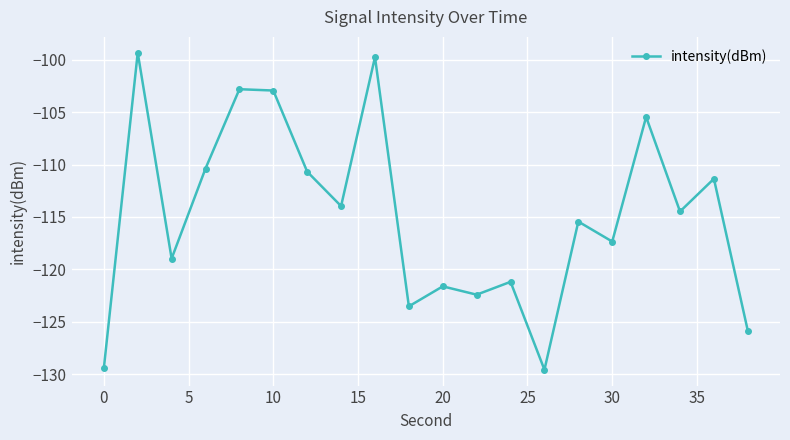

What is the difference between the maximum and minimum values?

30.2